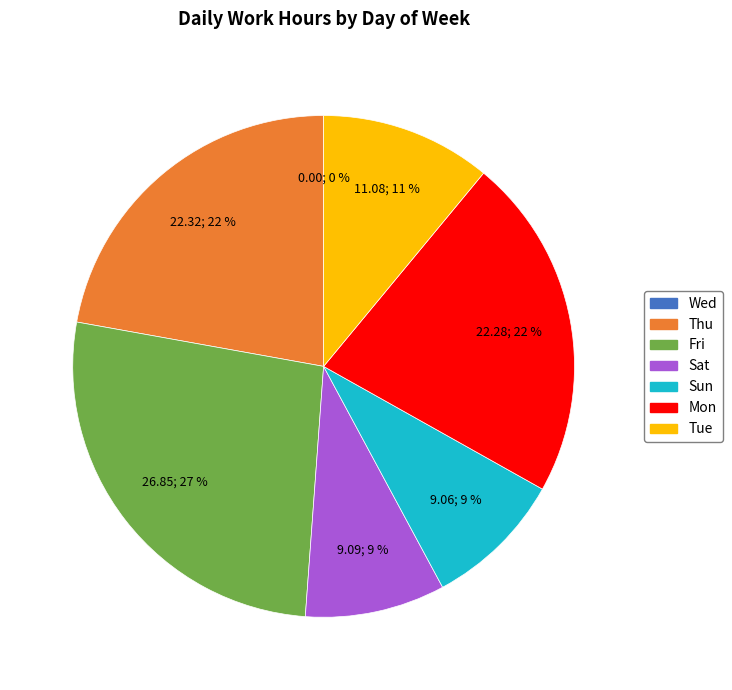

Is there any slice that represents more than half of the pie?

No